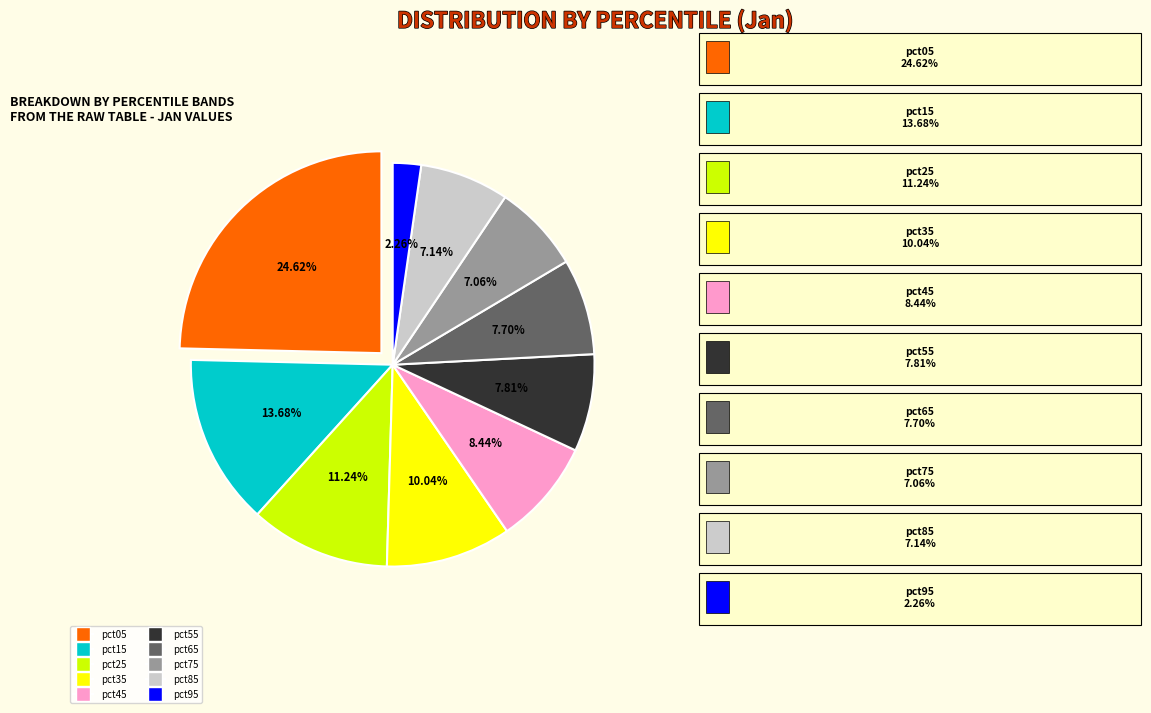

To the nearest percent, what percentage of the pie is pct85?

7%